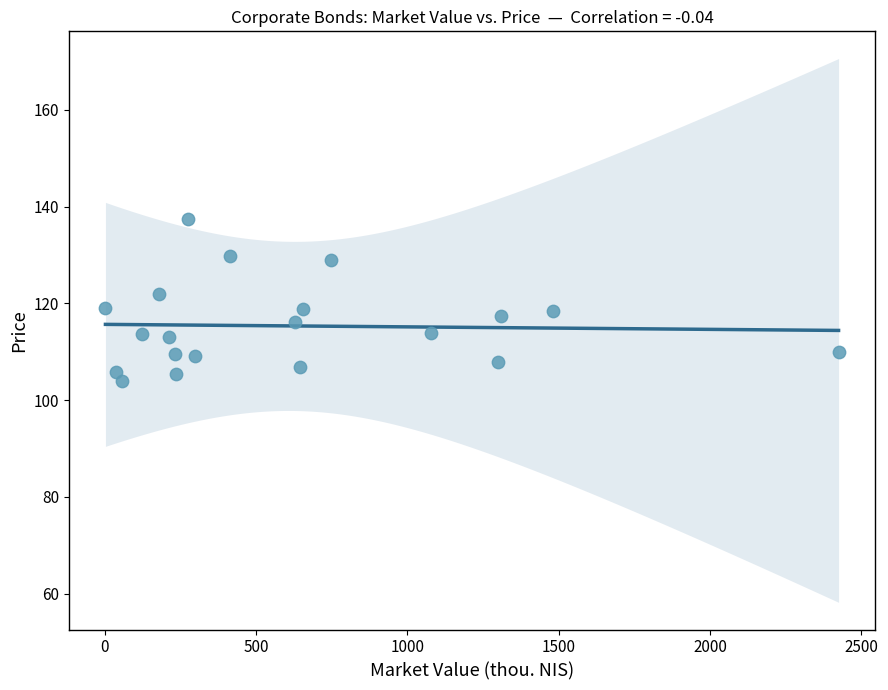

What is the range of X values (max minus min)?

2423.8